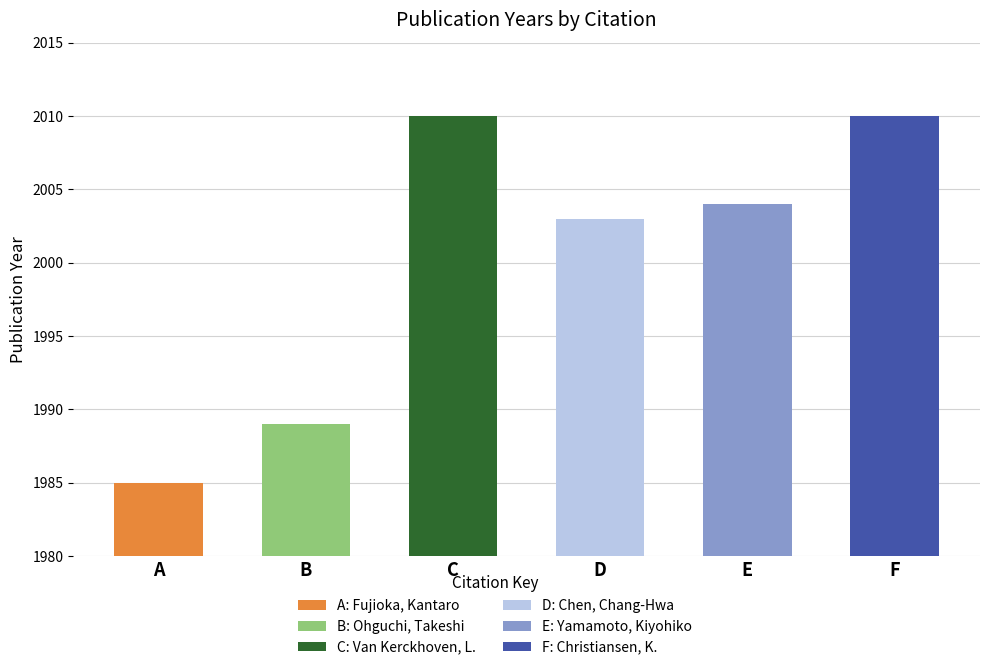

Reading right to left, what are all the values shown in this chart?

F=2010	E=2004	D=2003	C=2010	B=1989	A=1985